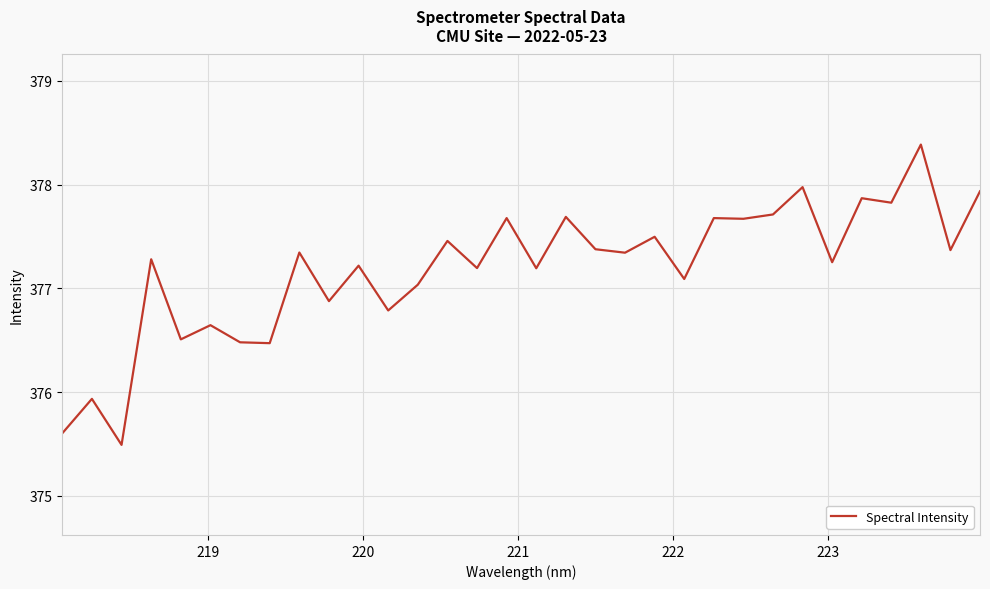

What is the minimum value shown in the chart?

375.5